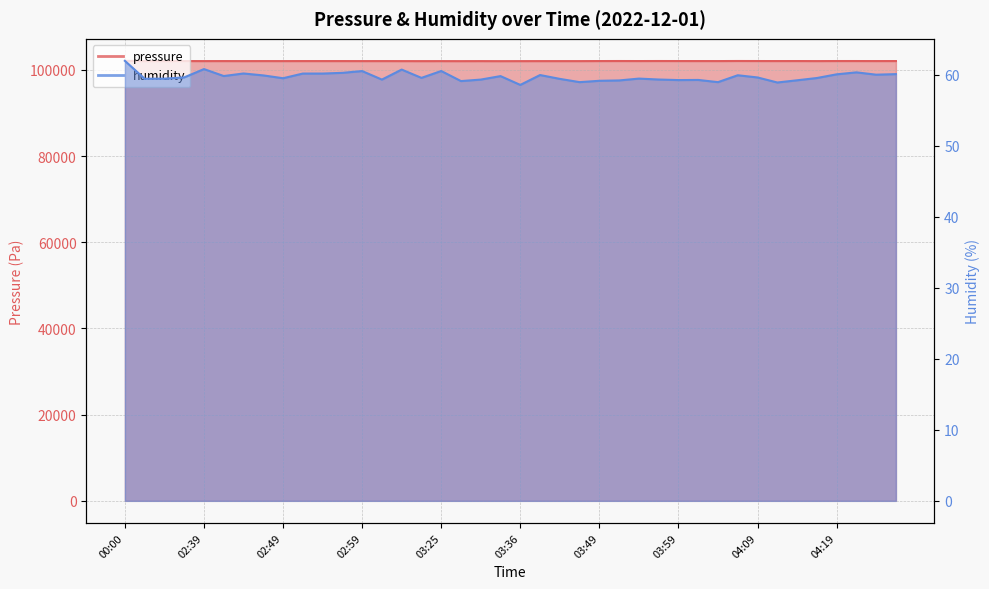

What is the highest value of the humidity series?

62.0